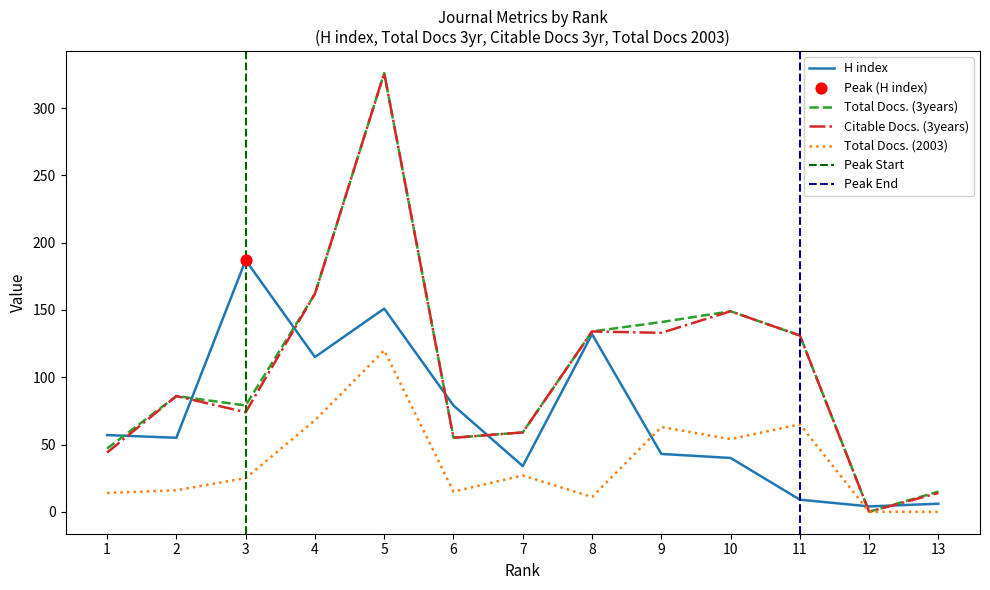

Which series reaches the minimum Y coordinate?

Total Docs. (3years)